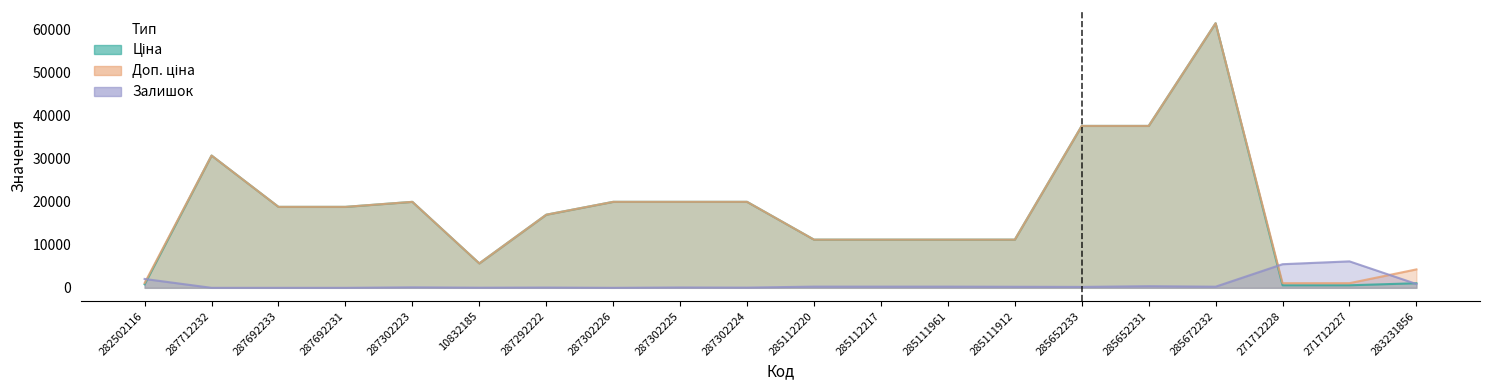

How many lines are shown in the chart?

3